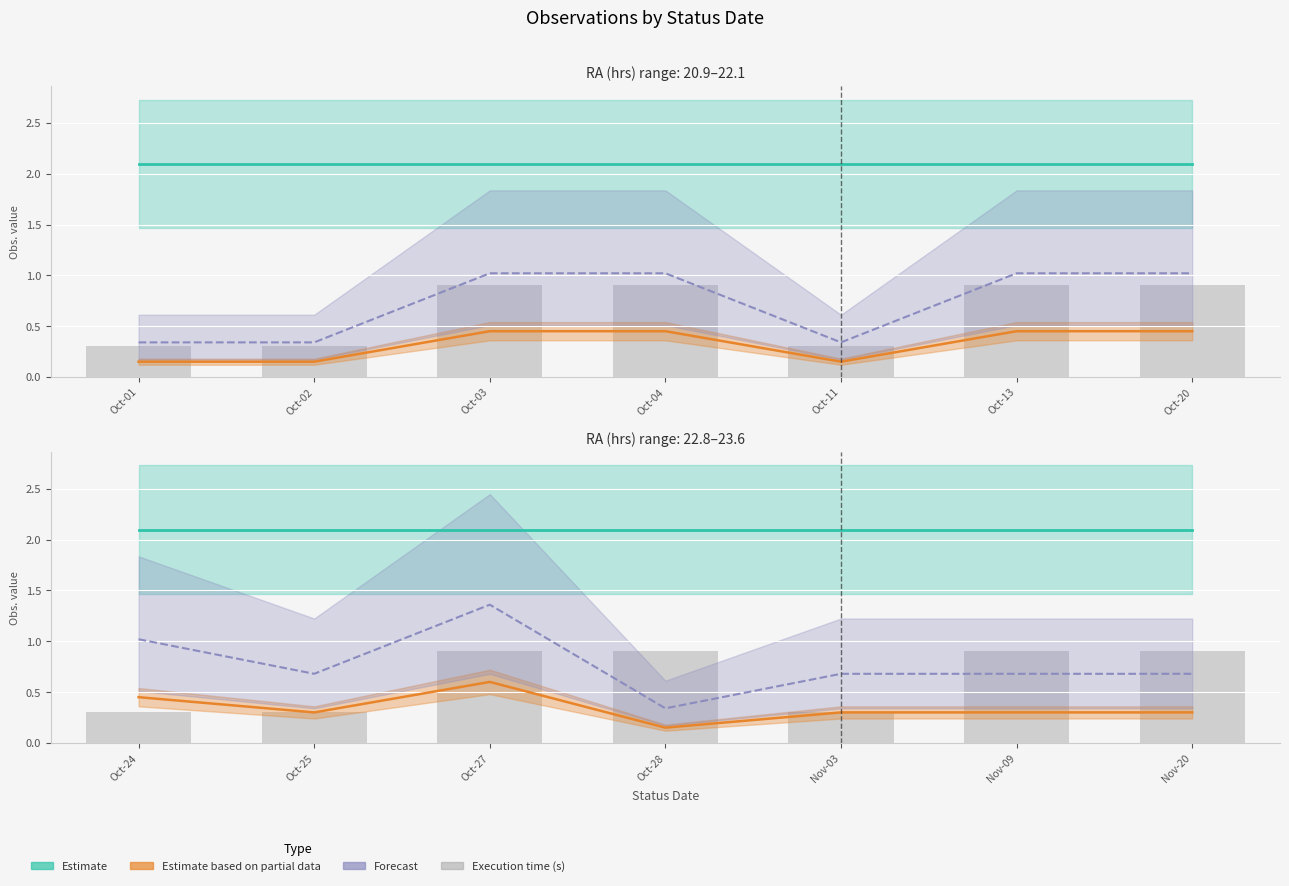

Which category has the highest value in the Forecast series?

Oct-27